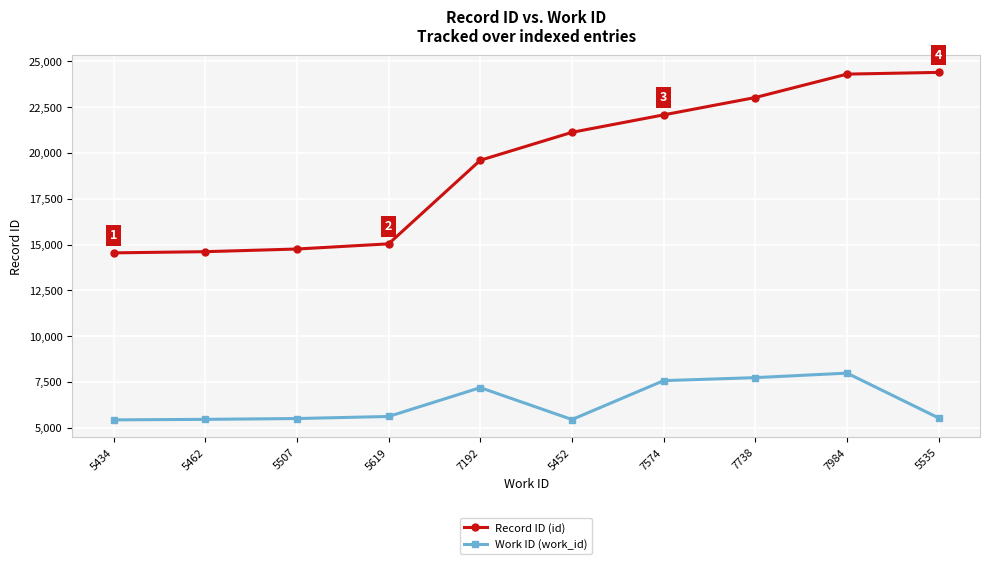

Count the number of categories in the chart.

10